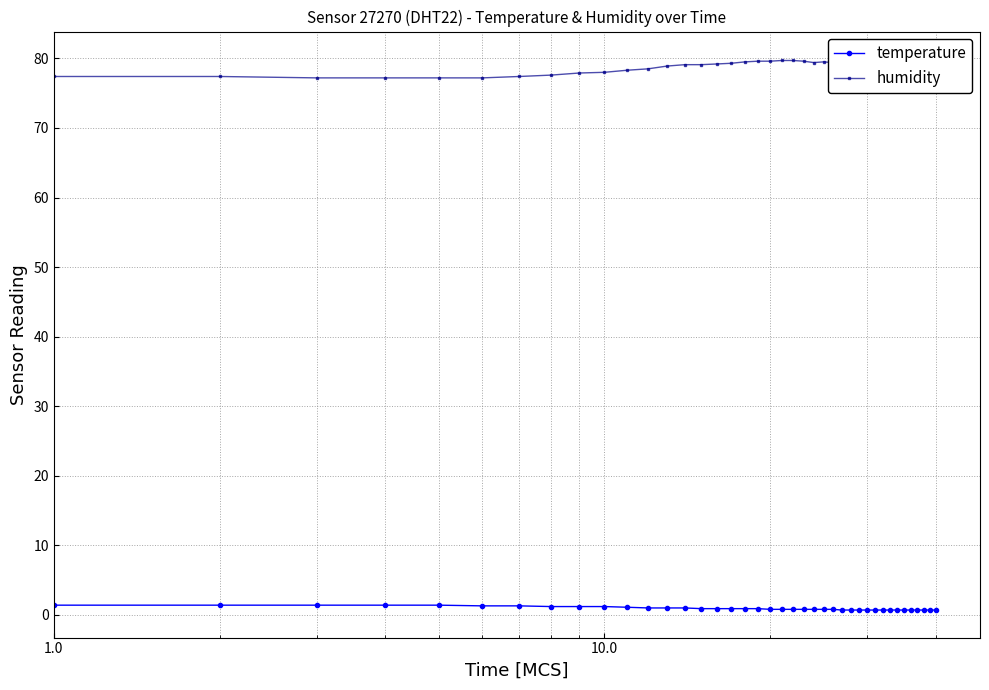

What are all the series names shown in the legend?

temperature, humidity